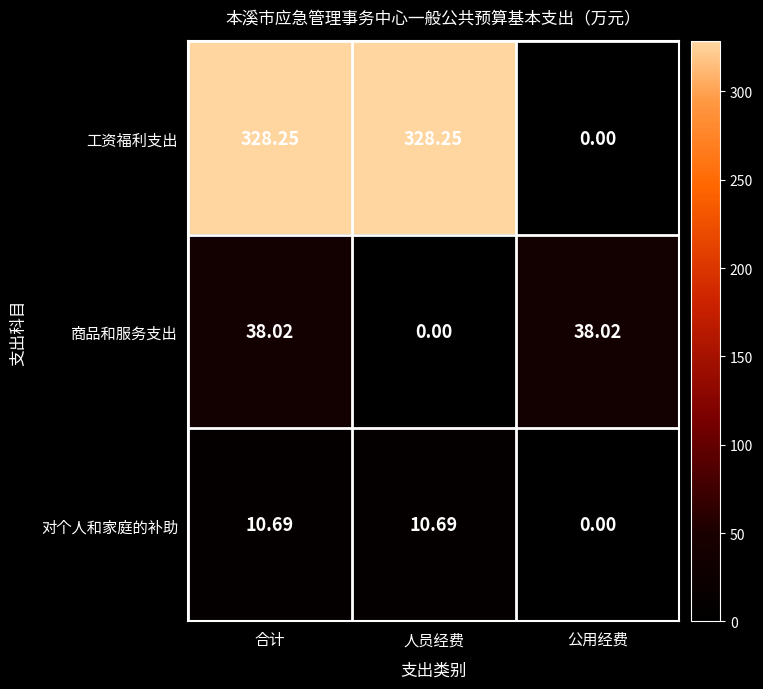

How many data points in 工资福利支出 are above 328?

2